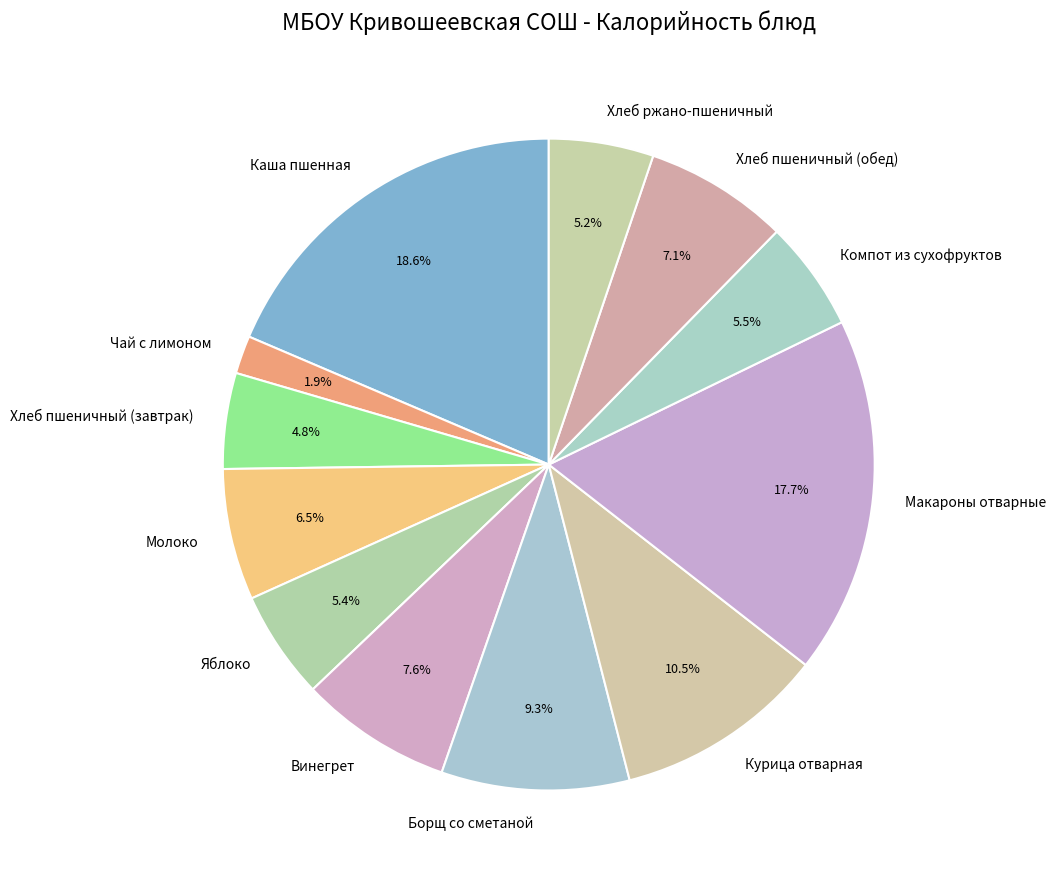

To the nearest percent, what is the difference between the Каша пшенная and Борщ со сметаной slice percentages?

9%